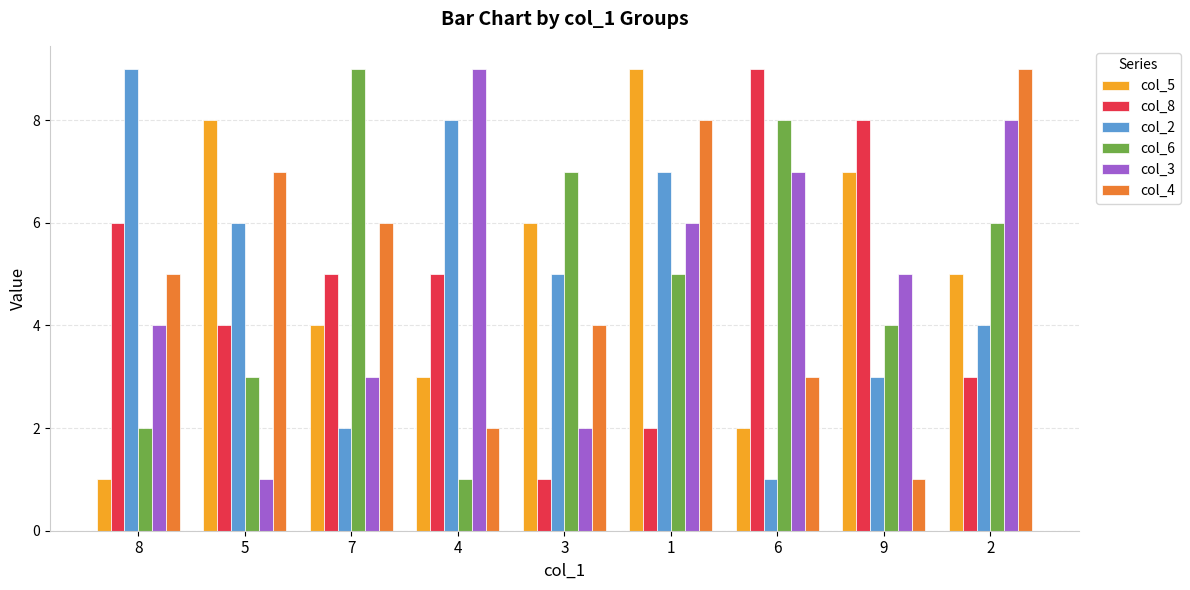

How many bars are there in total?

54